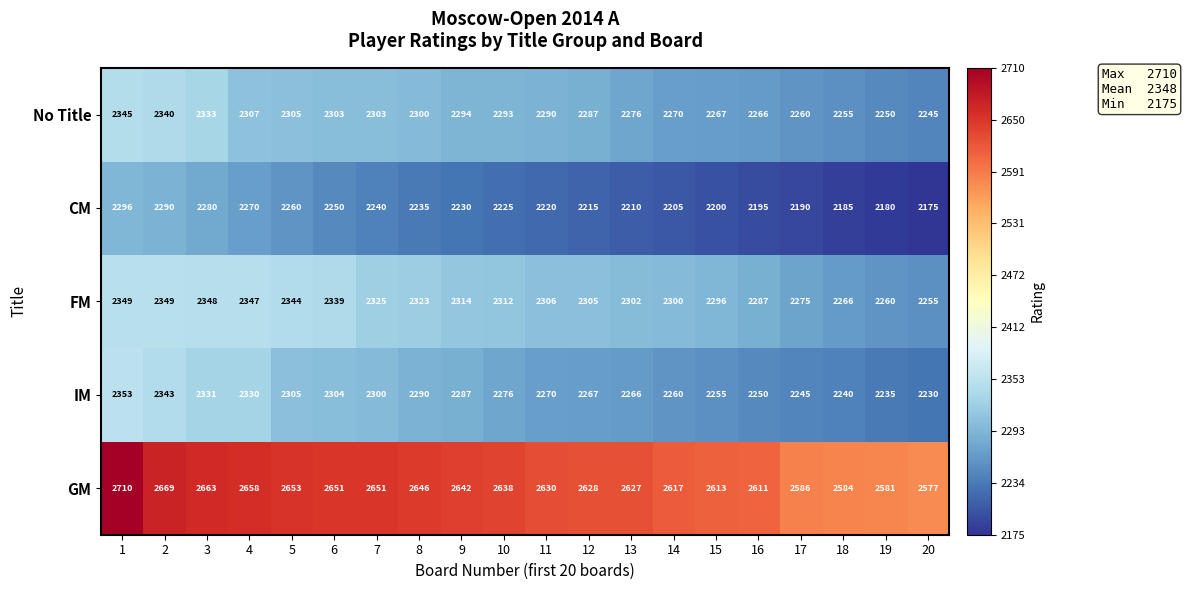

Which series has the largest total across all categories?

GM